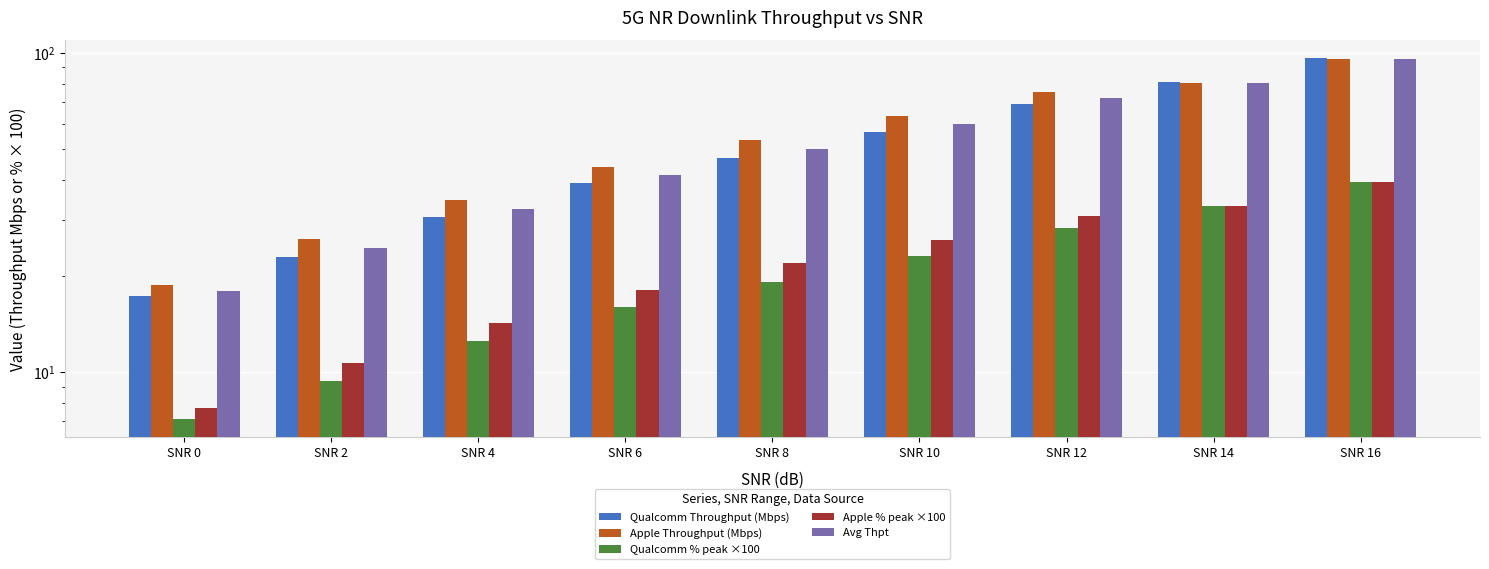

Between SNR 4 and SNR 8, which series saw the biggest shift?

Apple Throughput (Mbps)